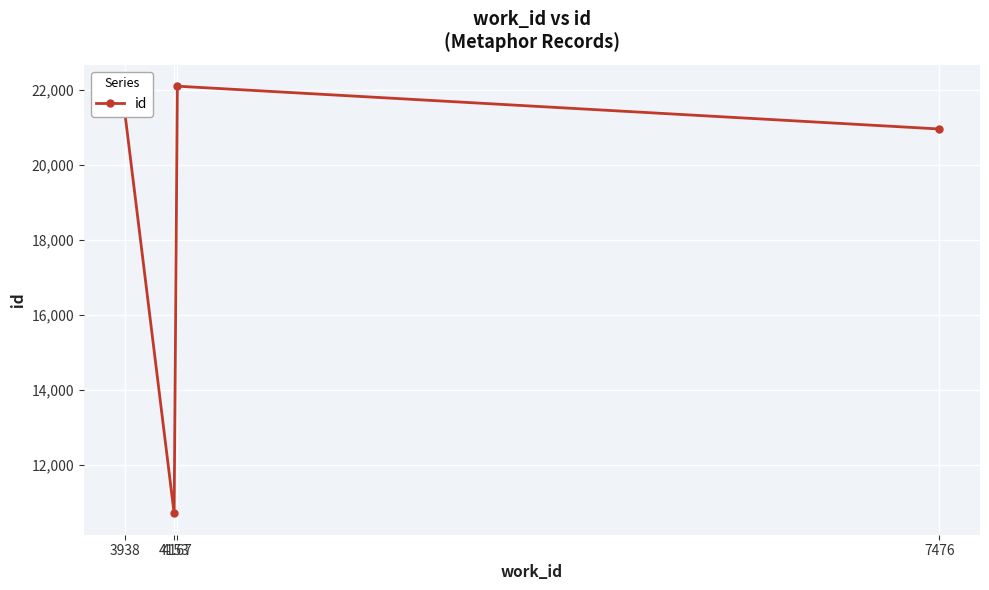

Reading left to right, transcribe all the data shown in this chart.

21441	10719	22104	20963